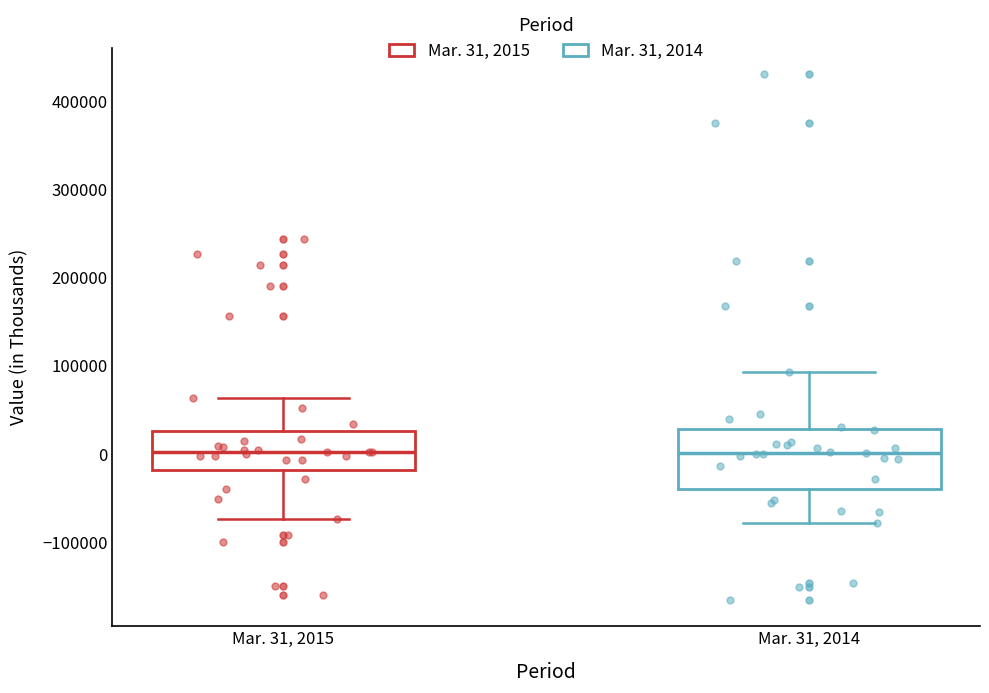

Reading left to right, read every box against the y-axis: the position of its median line, the range the box covers, and the ends of its whiskers. The values are not printed on the chart, so give them approximately, as read against the axis.

Mar. 31, 2015: median 0, box -20000 to 30000, whiskers -70000 to 60000
Mar. 31, 2014: median 0, box -40000 to 30000, whiskers -80000 to 90000